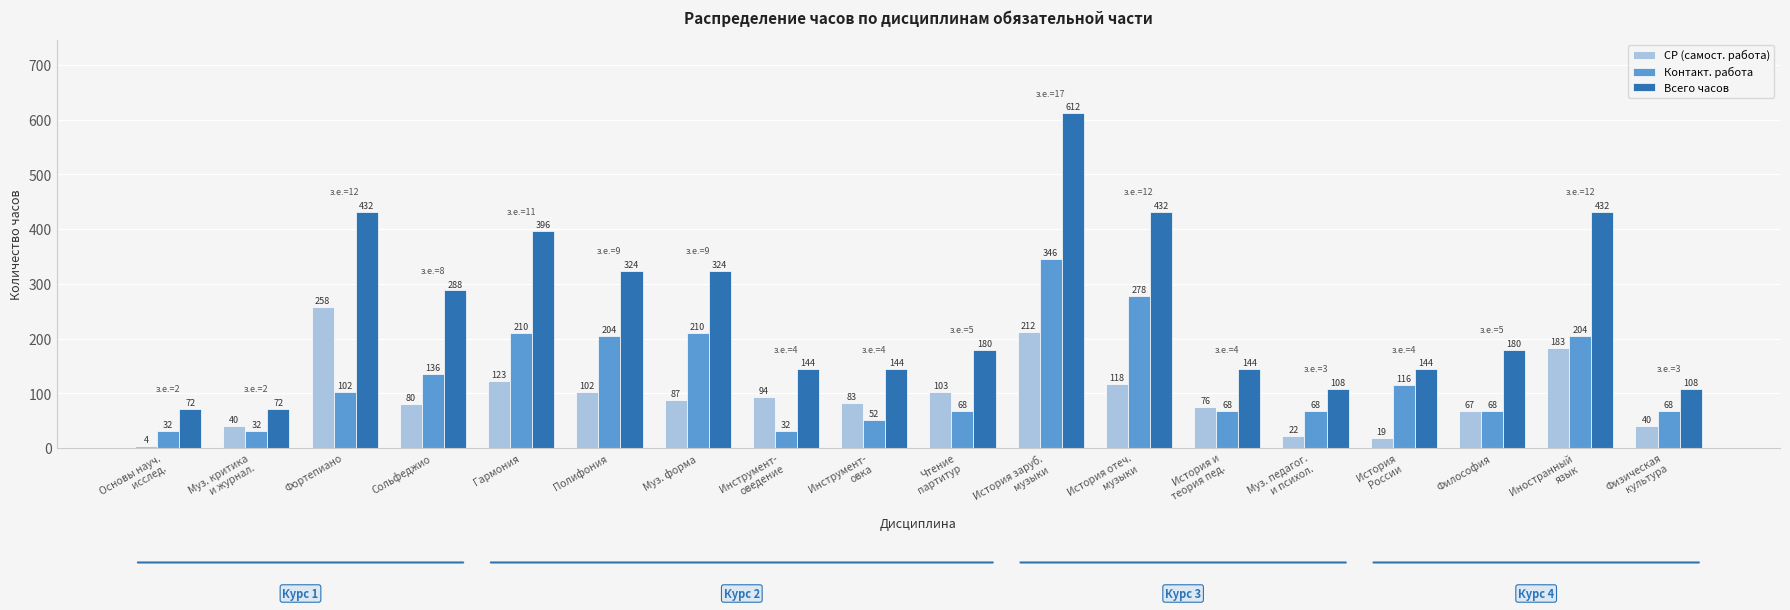

What is the label of the 16th bar from the right?

Фортепиано